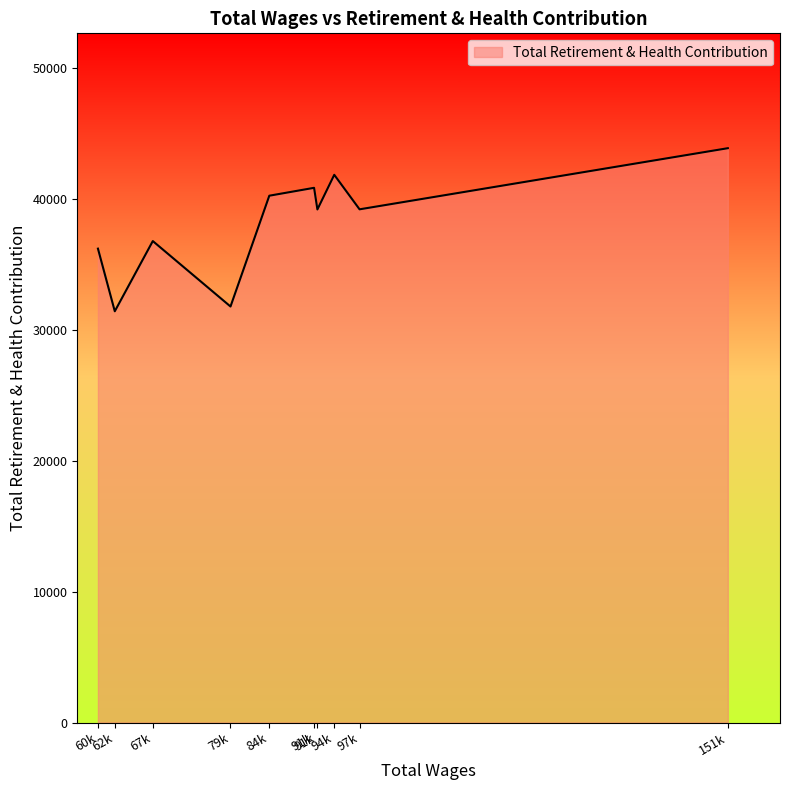

List the labels in order of value, smallest first.

62451.0, 79248.0, 60006.0, 67970.0, 91864.0, 97984.0, 84882.0, 91382.0, 94310.0, 151445.0